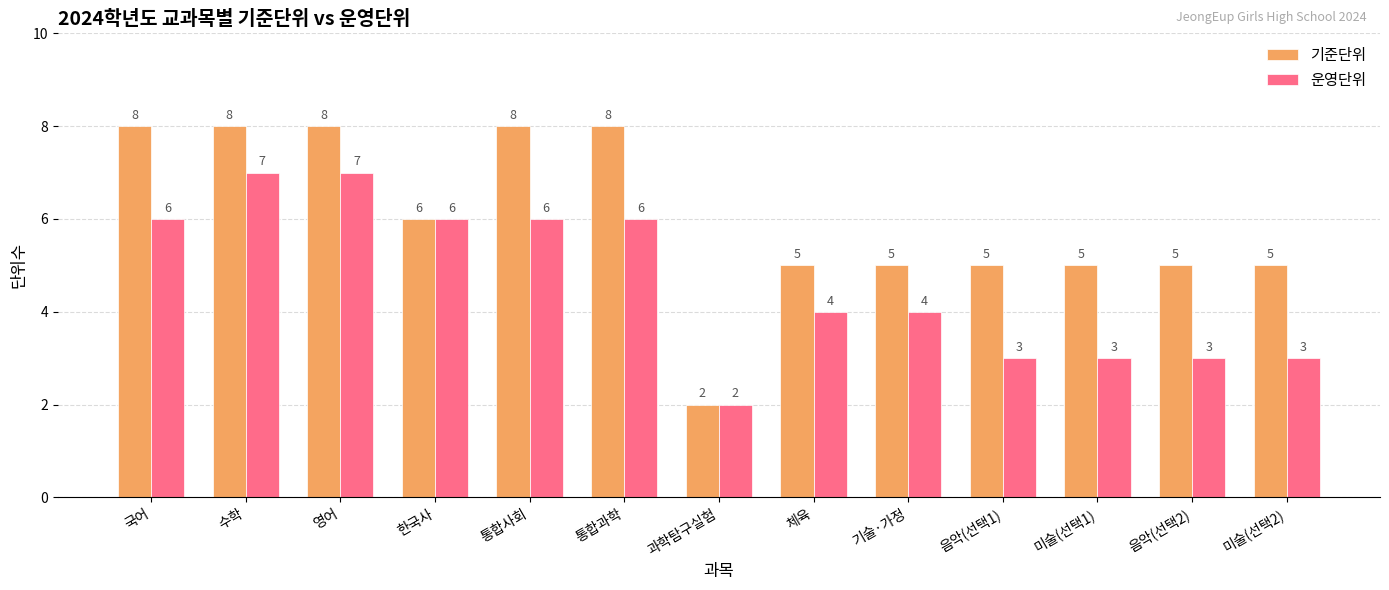

What is the average value of the 기준단위 series?

6